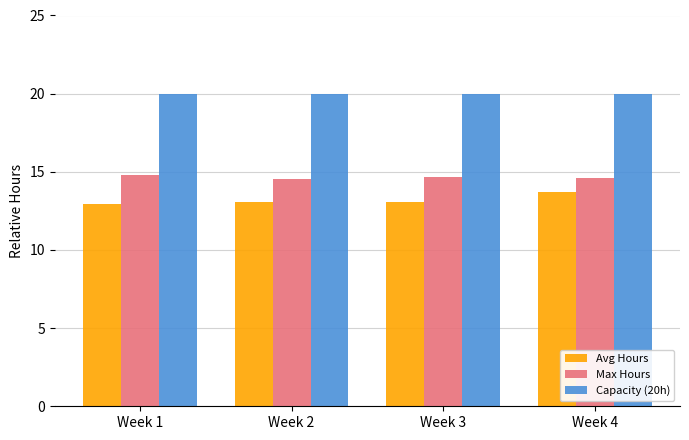

What is the spread (max minus min) of values at Week 2?

7.0